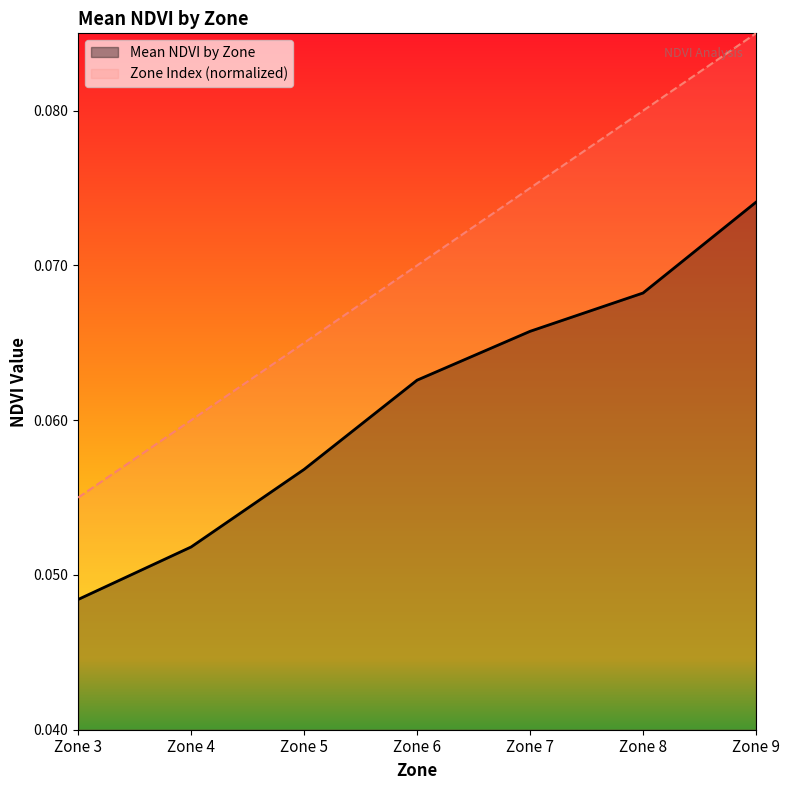

Which series has the widest spread of values?

Zone Index (normalized)